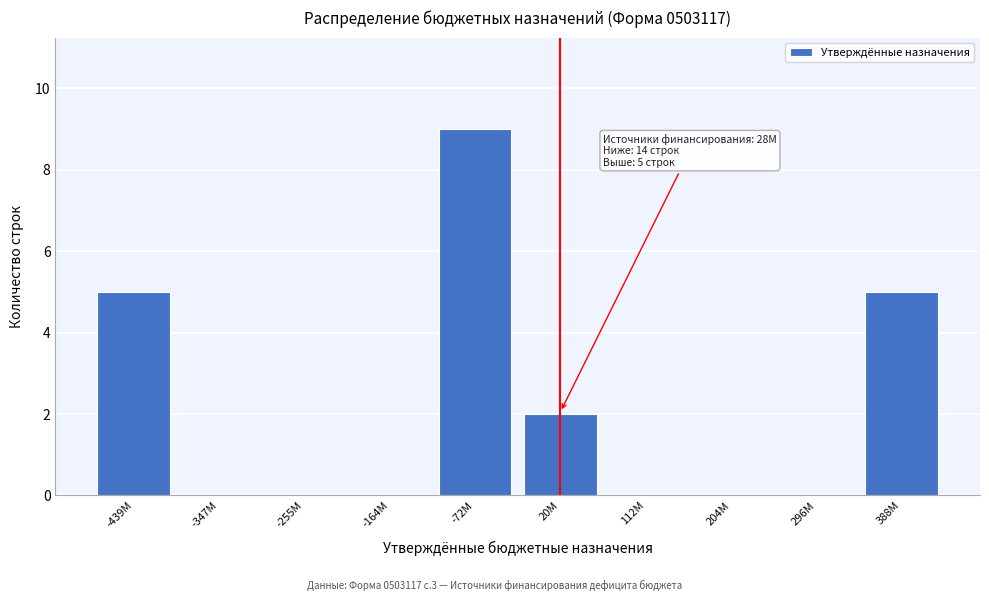

Reading left to right, what are all the values shown in this chart?

-439M=5	-347M=0	-255M=0	-164M=0	-72M=9	20M=2	112M=0	204M=0	296M=0	388M=5